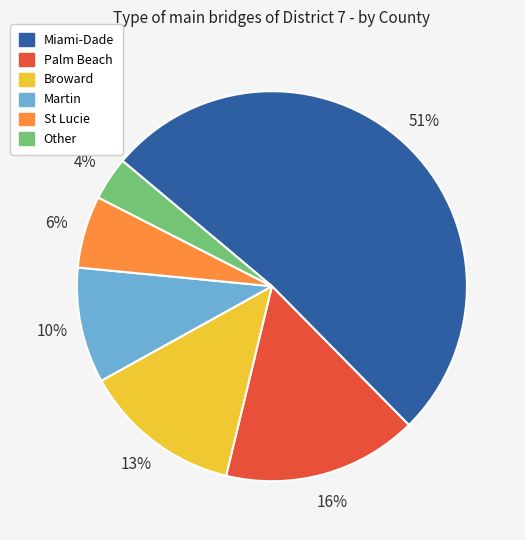

What is the ratio of the value at Other to the value at Miami-Dade?

0.1